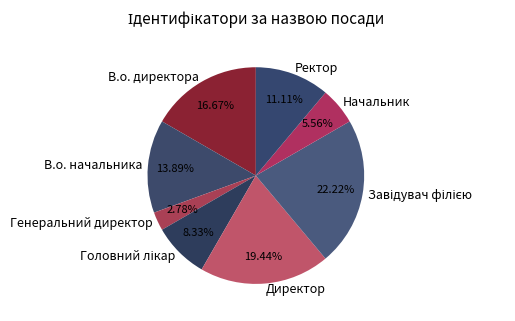

How many segments does this pie chart have?

8